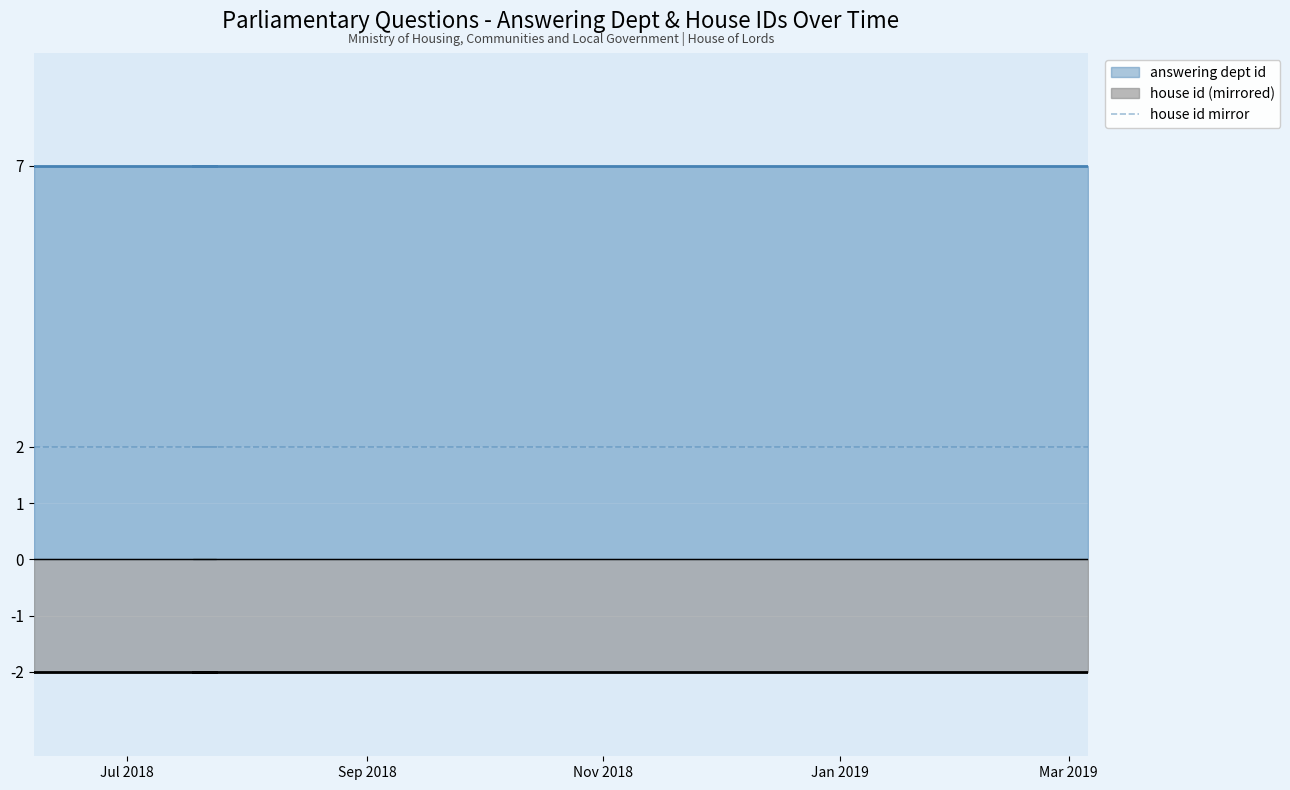

Reading left to right, list all the values displayed in this chart.

answering dept id: 2018-05-23=7	2018-07-10=7	2018-07-10=7	2018-07-10=7	2018-09-06=7	2018-09-06=7	2018-11-14=7	2018-12-04=7	2019-02-12=7	2019-02-25=7
house id: 2018-05-23=2	2018-07-10=2	2018-07-10=2	2018-07-10=2	2018-09-06=2	2018-09-06=2	2018-11-14=2	2018-12-04=2	2019-02-12=2	2019-02-25=2